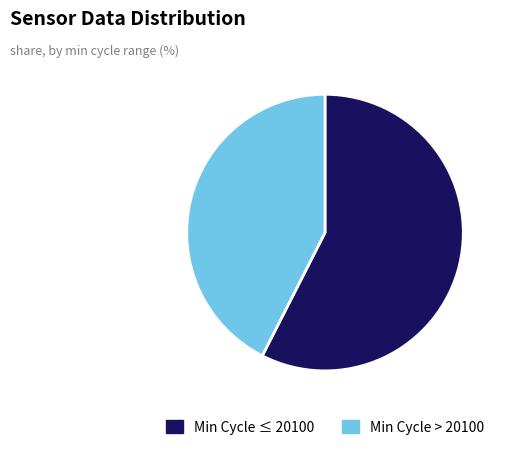

Is it true that Min Cycle ≤ 20100 is 65% of the pie?

False